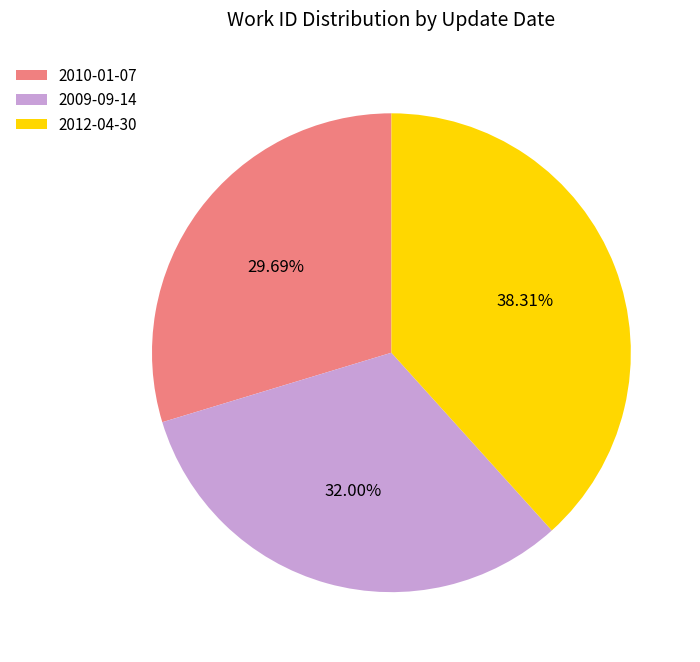

To the nearest percent, what is the combined percentage of 2012-04-30 and 2010-01-07?

68%